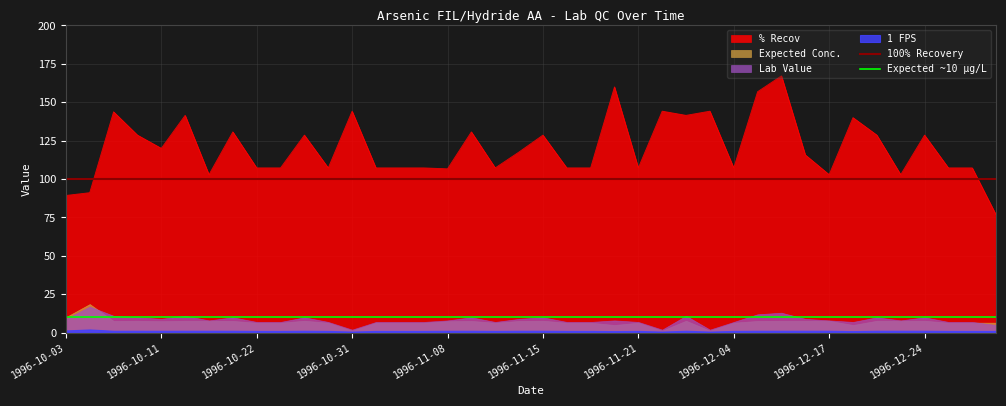

True or false: 100% Recovery has a value of 36 at 1996-10-03.

False